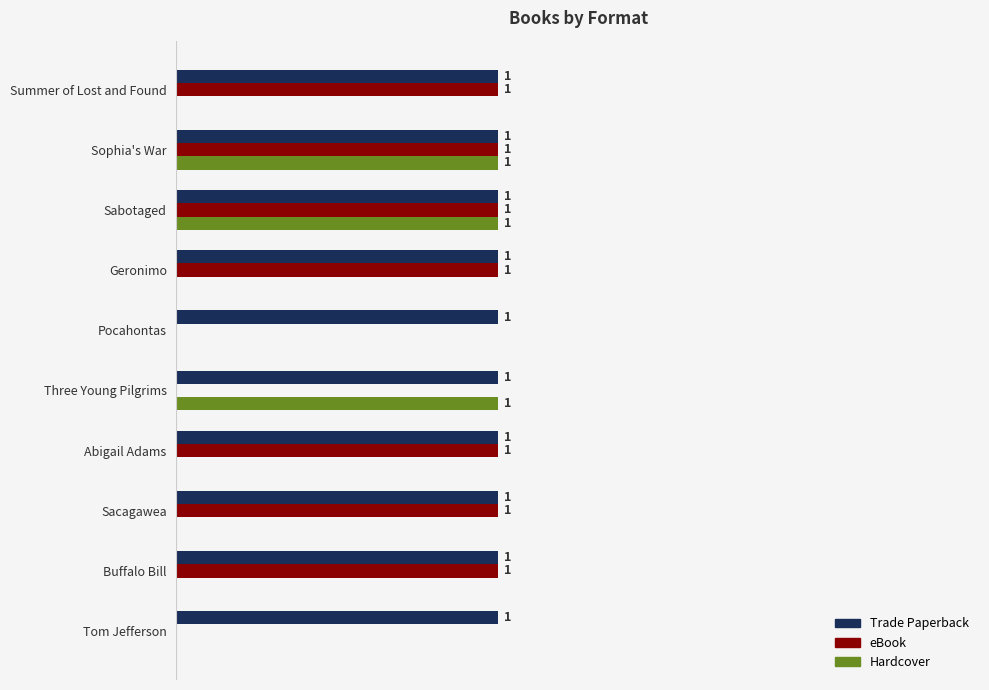

Which series has the largest total across all categories?

Trade Paperback